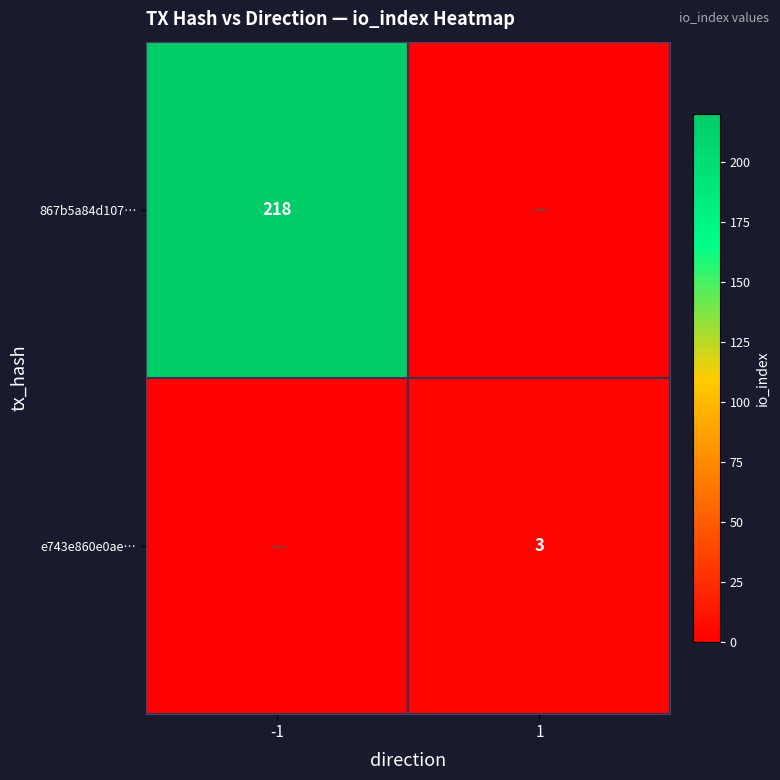

Is it true that e743e860e0ae… equals 3 at 1?

True